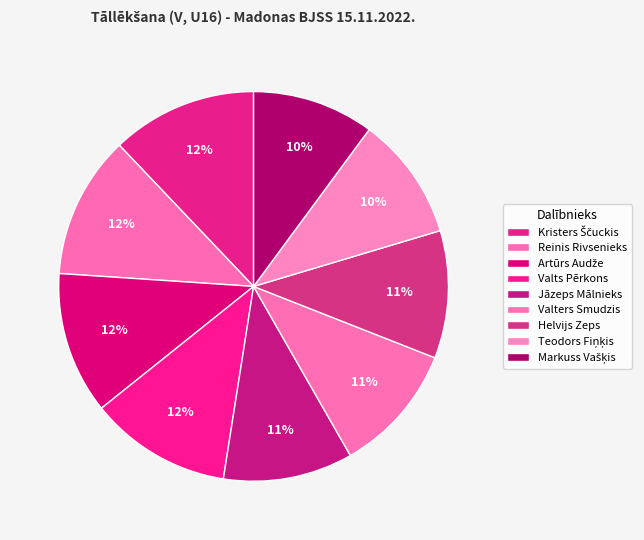

True or false: Artūrs Audže accounts for 24% of the total.

False